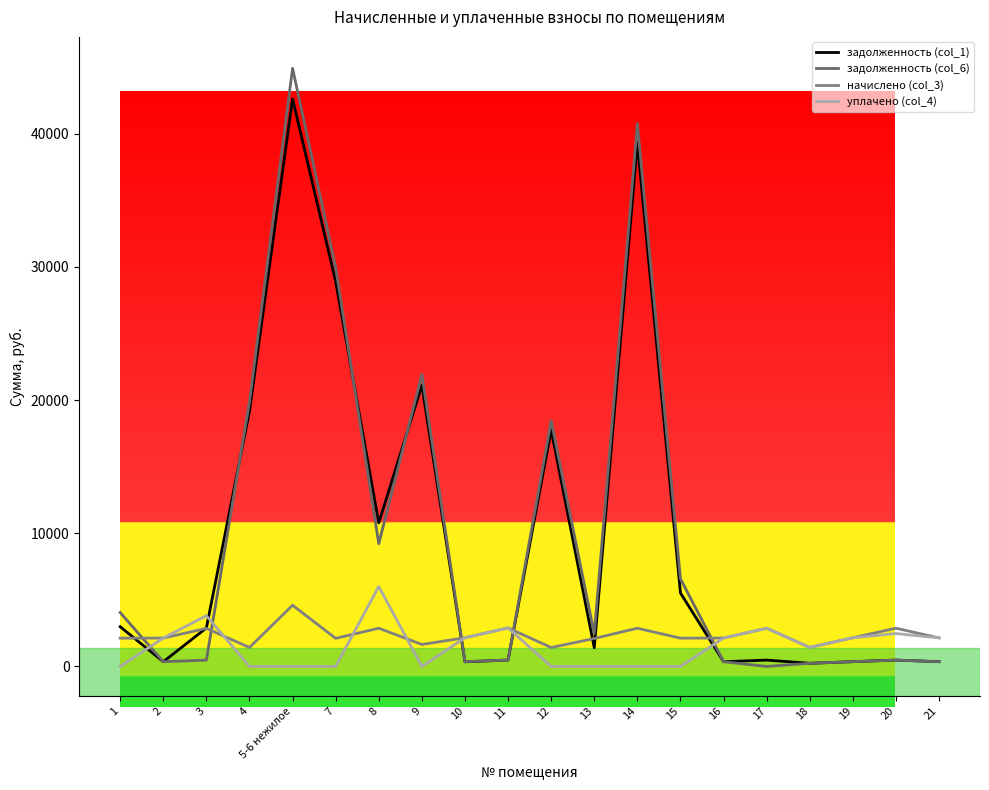

True or false: задолженность (col_6) has more than 2 interior local peaks.

True